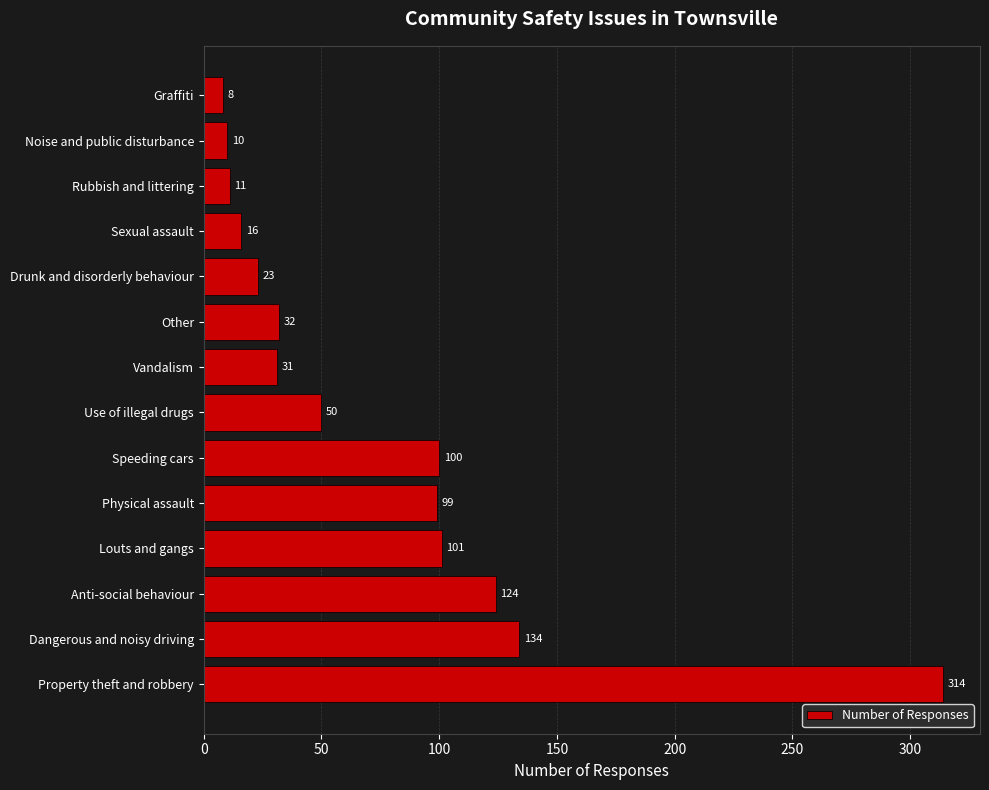

Which category has the lowest value across all series?

Graffiti